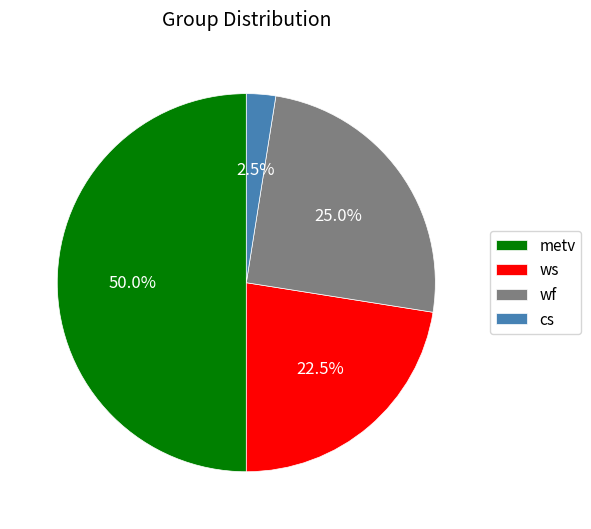

What is the total percentage of ws and cs?

25.0%